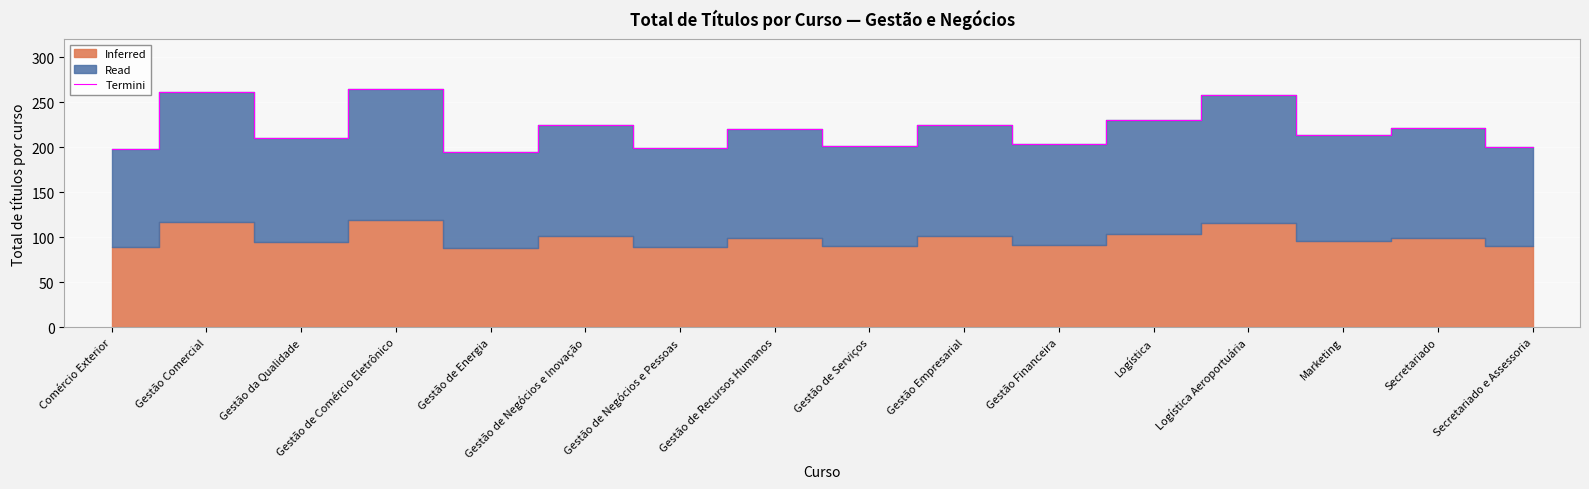

What is the change in value from Gestão Comercial to Secretariado?

-40